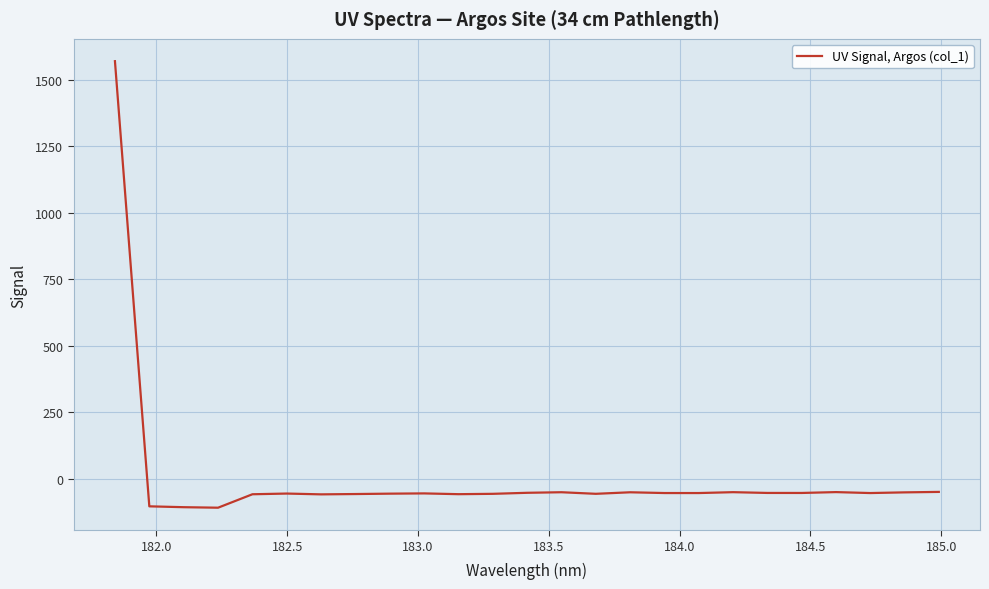

What is the maximum value shown in the chart?

1571.0